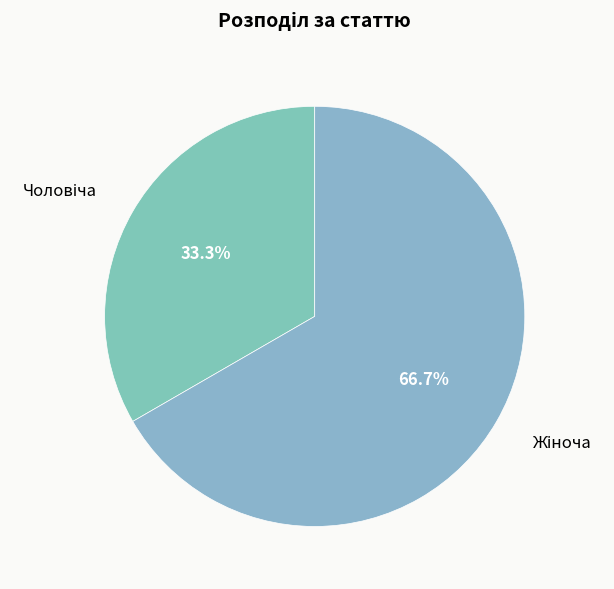

Is there a majority slice in this chart?

Yes